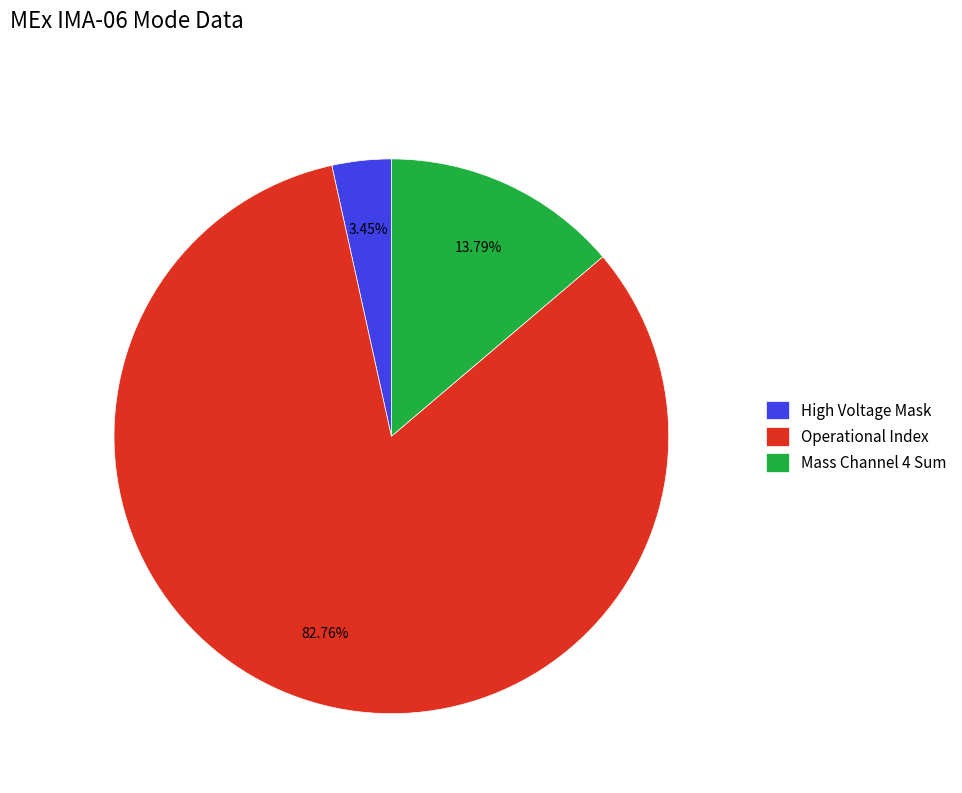

Does Operational Index represent more than half of the total?

Yes